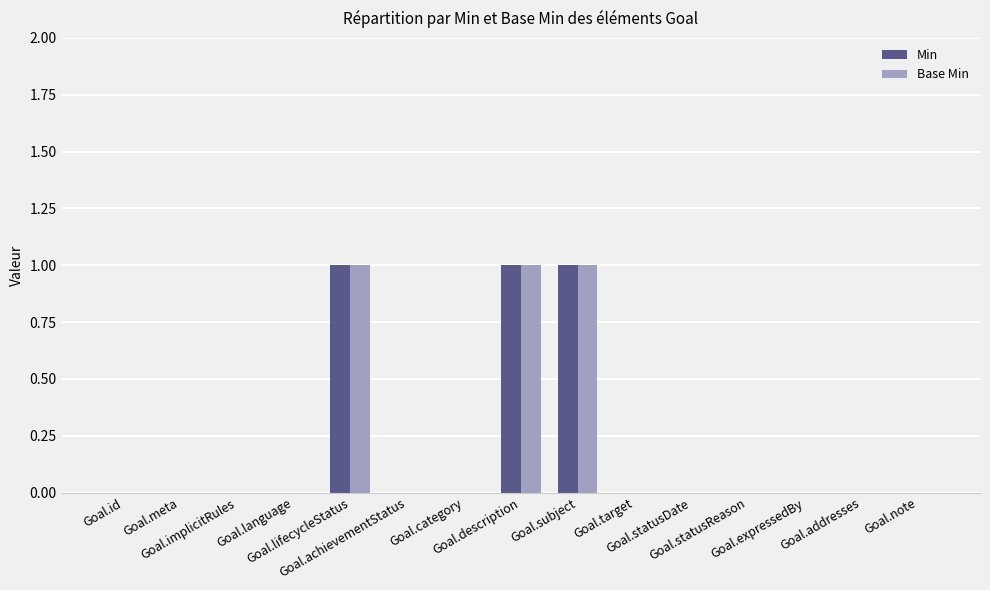

Reading left to right, transcribe all the data shown in this chart.

Min: Goal.id=0	Goal.meta=0	Goal.implicitRules=0	Goal.language=0	Goal.lifecycleStatus=1	Goal.achievementStatus=0	Goal.category=0	Goal.description=1	Goal.subject=1	Goal.target=0	Goal.statusDate=0	Goal.statusReason=0	Goal.expressedBy=0	Goal.addresses=0	Goal.note=0
Base Min: Goal.id=0	Goal.meta=0	Goal.implicitRules=0	Goal.language=0	Goal.lifecycleStatus=1	Goal.achievementStatus=0	Goal.category=0	Goal.description=1	Goal.subject=1	Goal.target=0	Goal.statusDate=0	Goal.statusReason=0	Goal.expressedBy=0	Goal.addresses=0	Goal.note=0